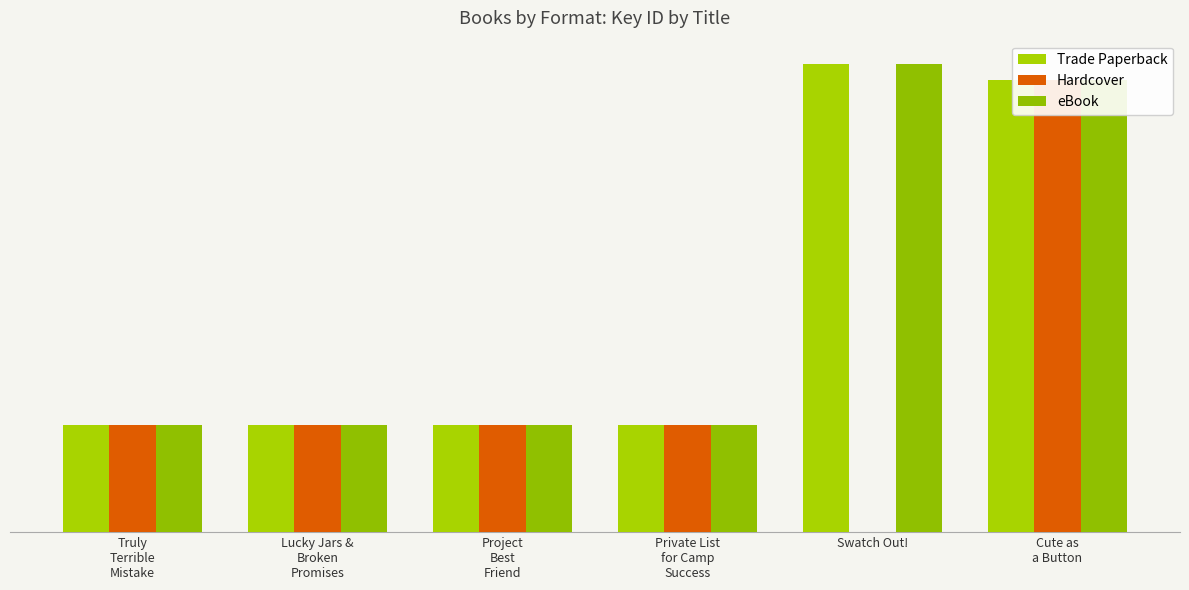

What is the label of the 4th bar from the left?

Private List for Camp Success